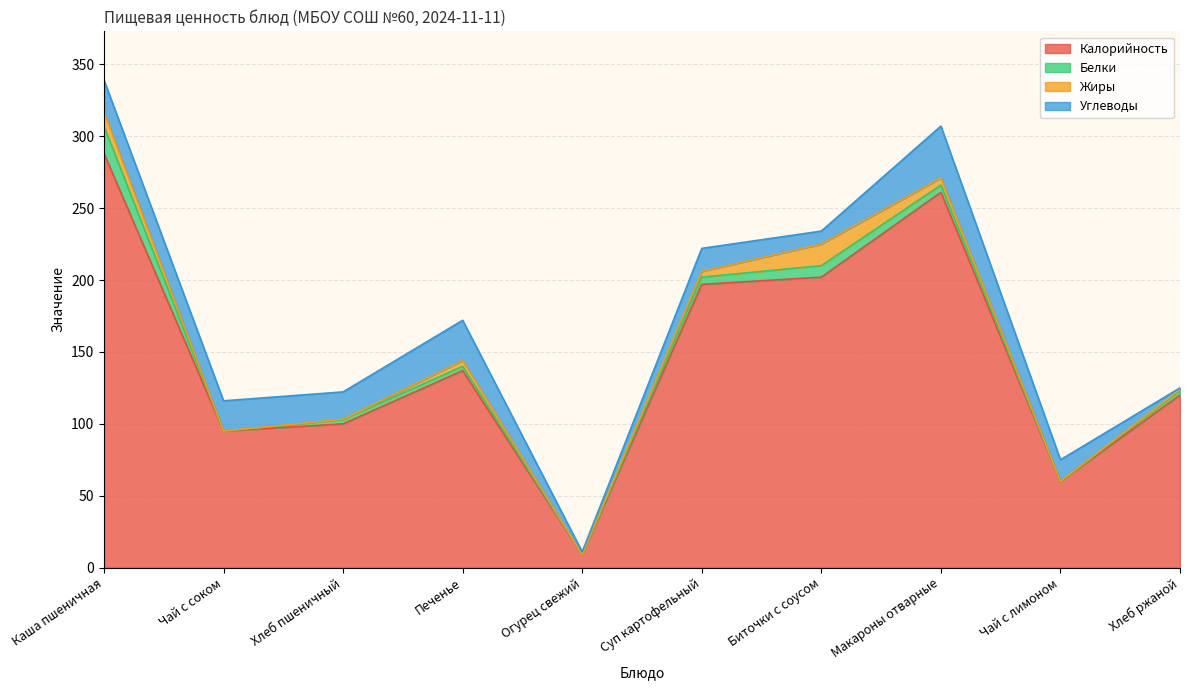

What is the difference between the maximum and minimum values in the Белки series?

19.0